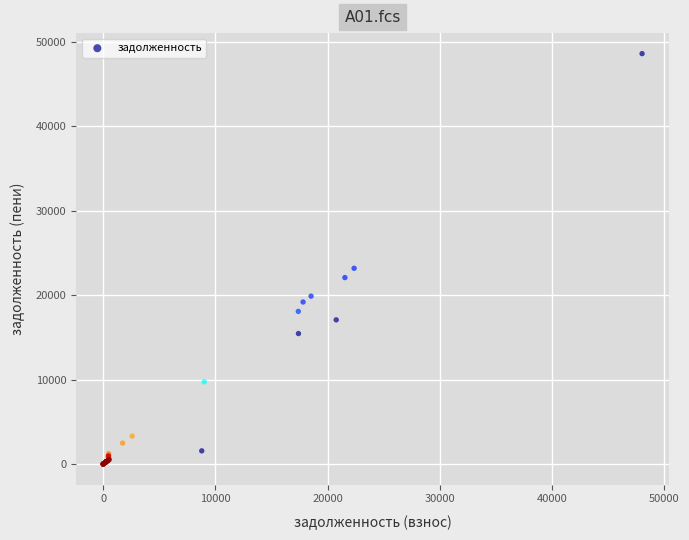

What Y value in the scatter plot is closest to 24293?

23172.5